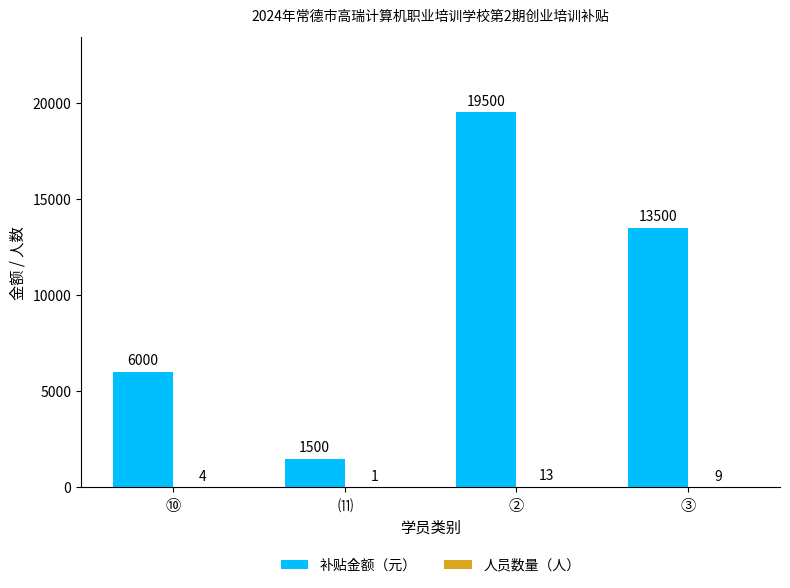

What value does the 补贴金额（元） series have at ⑩, to the nearest 10?

6000